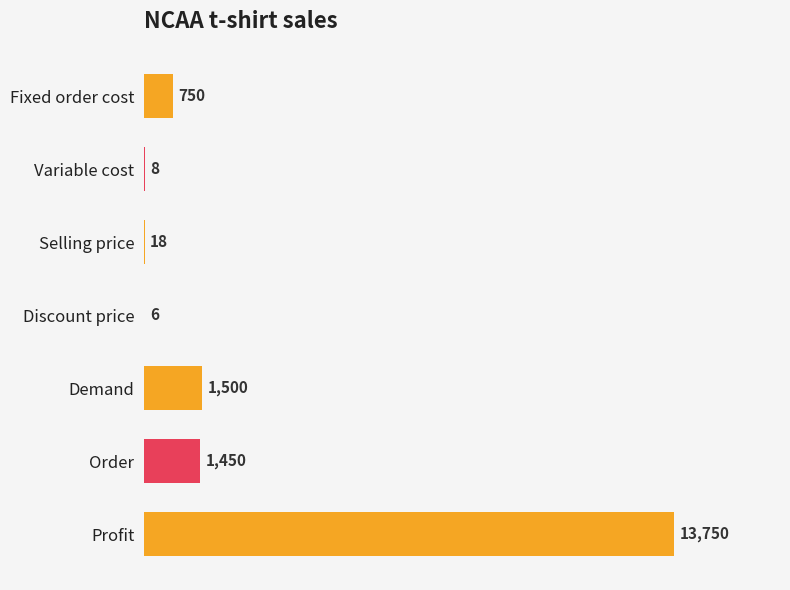

How many distinct data groups are displayed?

1